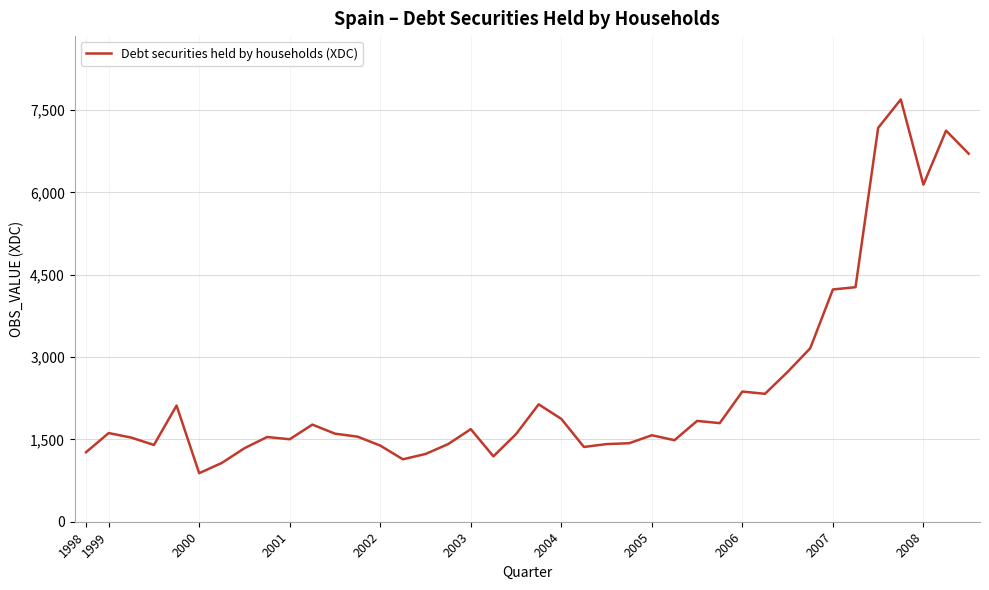

What is the minimum value shown in the chart?

884